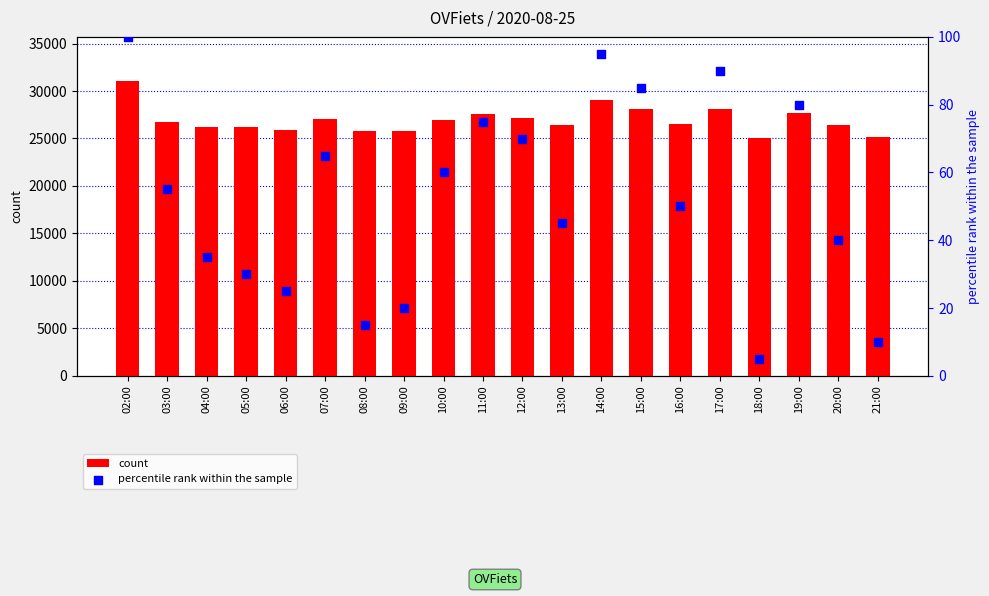

What are all the series names shown in the legend?

count, percentile rank within the sample